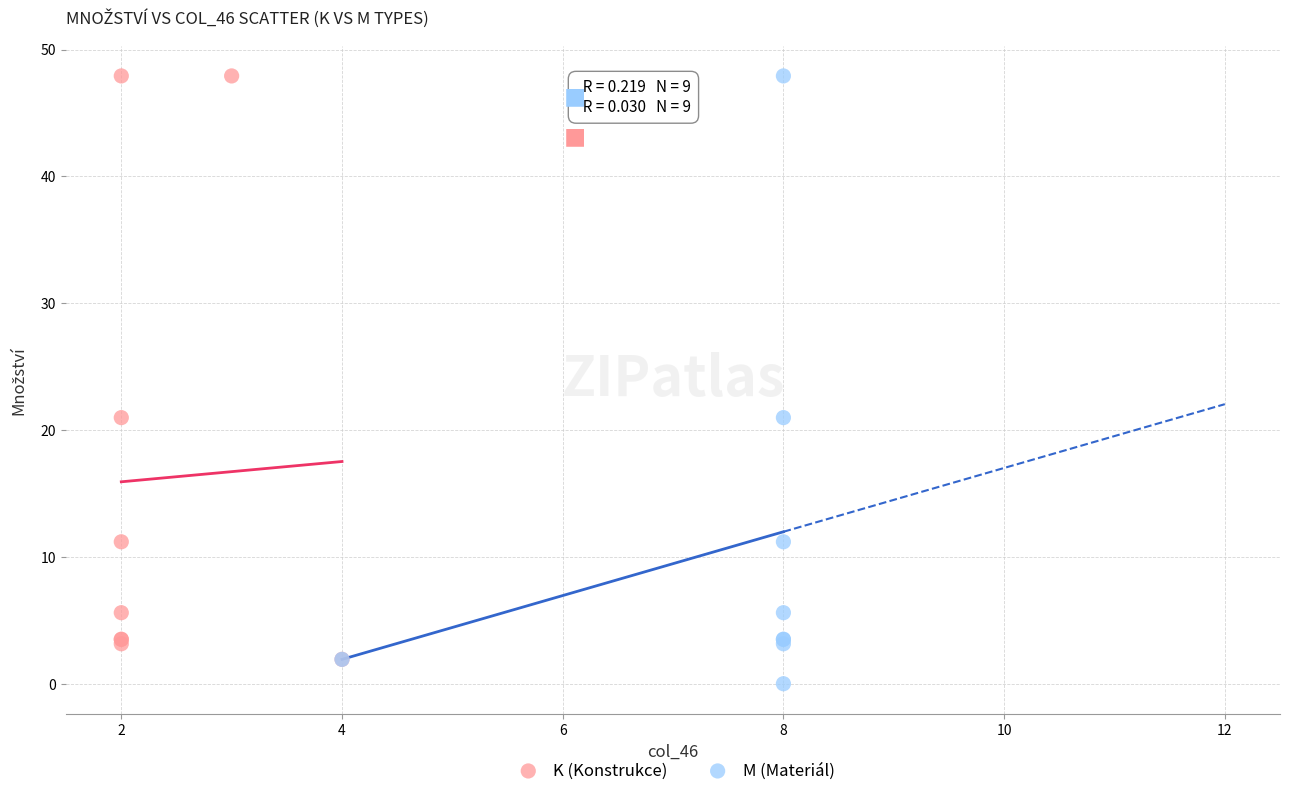

What are all the series names shown in the legend?

K (Konstrukce), M (Materiál)